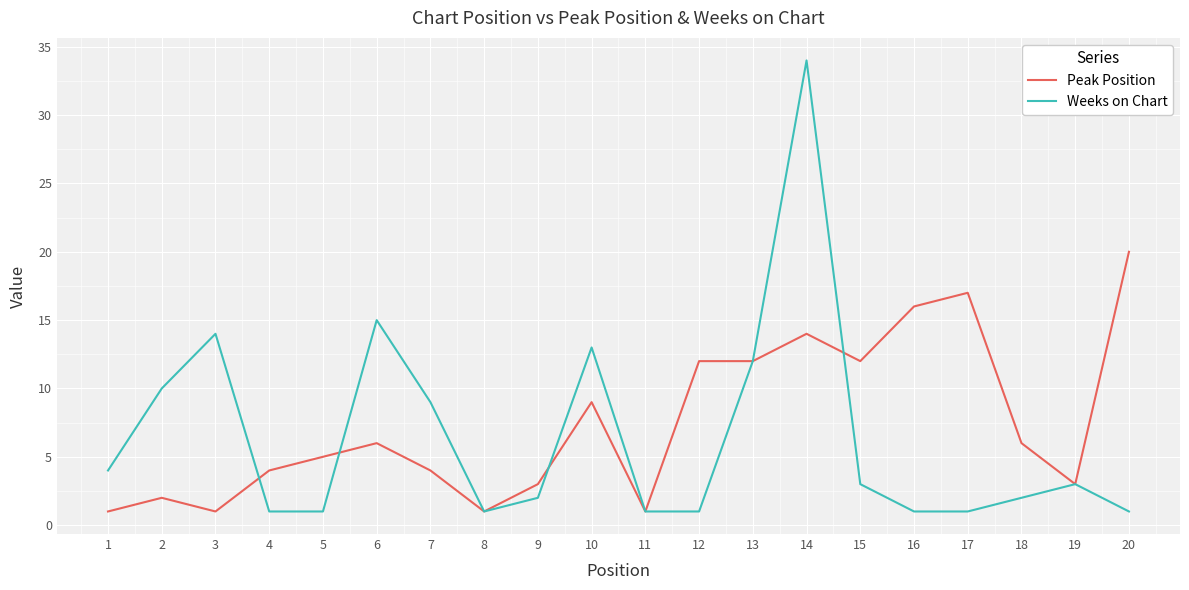

True or false: Weeks on Chart has a value of 13 at 10.

True